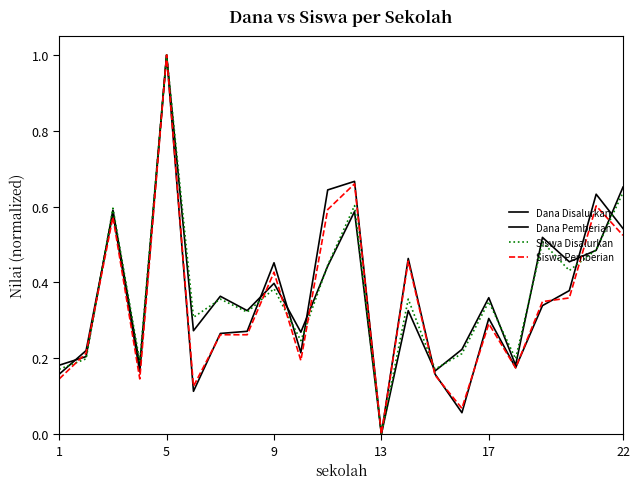

Reading right to left, list all the values displayed in this chart.

Dana Disalurkan: 0.7	0.5	0.5	0.5	0.2	0.4	0.2	0.2	0.3	0.0	0.6	0.4	0.3	0.4	0.3	0.4	0.3	1.0	0.2	0.6	0.2	0.2
Dana Pemberian: 0.5	0.6	0.4	0.3	0.2	0.3	0.1	0.2	0.5	0.0	0.7	0.6	0.2	0.5	0.3	0.3	0.1	1.0	0.2	0.6	0.2	0.2
Siswa Disalurkan: 0.6	0.5	0.4	0.5	0.2	0.3	0.2	0.2	0.4	0.0	0.6	0.4	0.2	0.4	0.3	0.4	0.3	1.0	0.2	0.6	0.2	0.2
Siswa Pemberian: 0.5	0.6	0.4	0.3	0.2	0.3	0.1	0.2	0.5	0.0	0.7	0.6	0.2	0.4	0.3	0.3	0.1	1.0	0.1	0.6	0.2	0.1